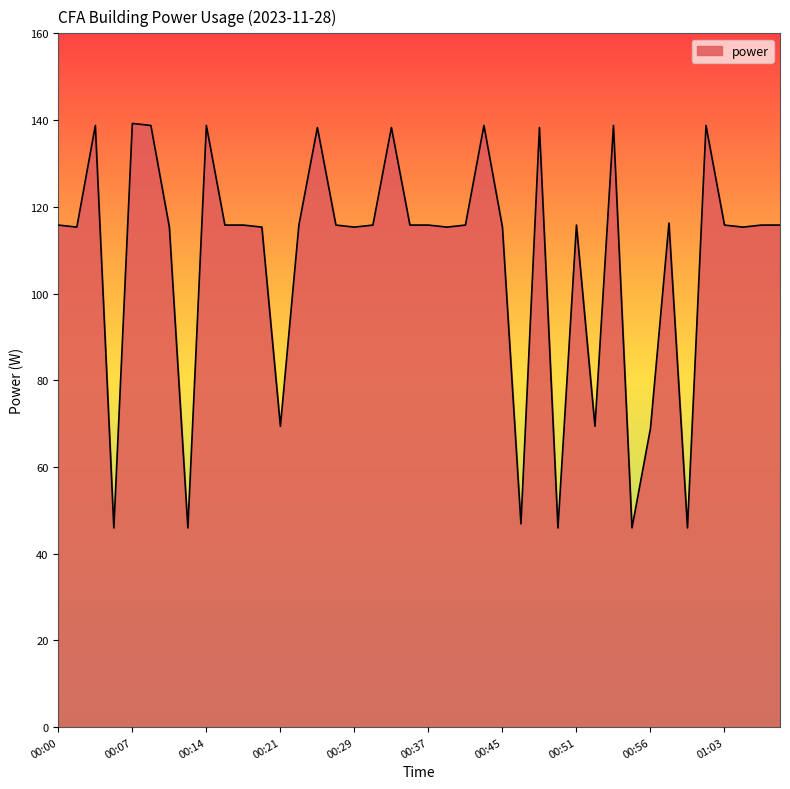

What is the smallest value displayed?

45.9